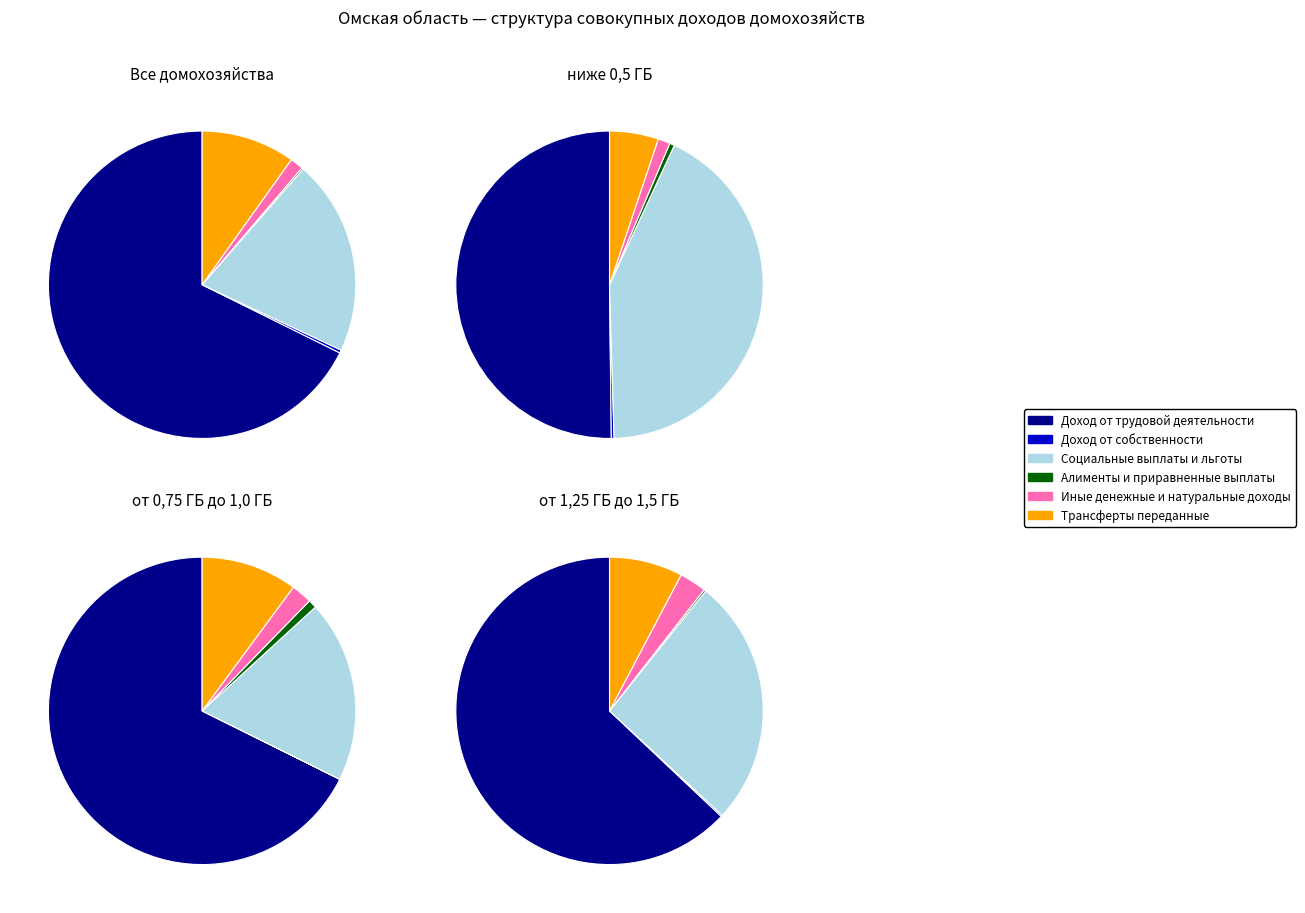

What is the ratio of the value at Доход от трудовой деятельности to the value at Иные денежные и натуральные доходы?

48.6